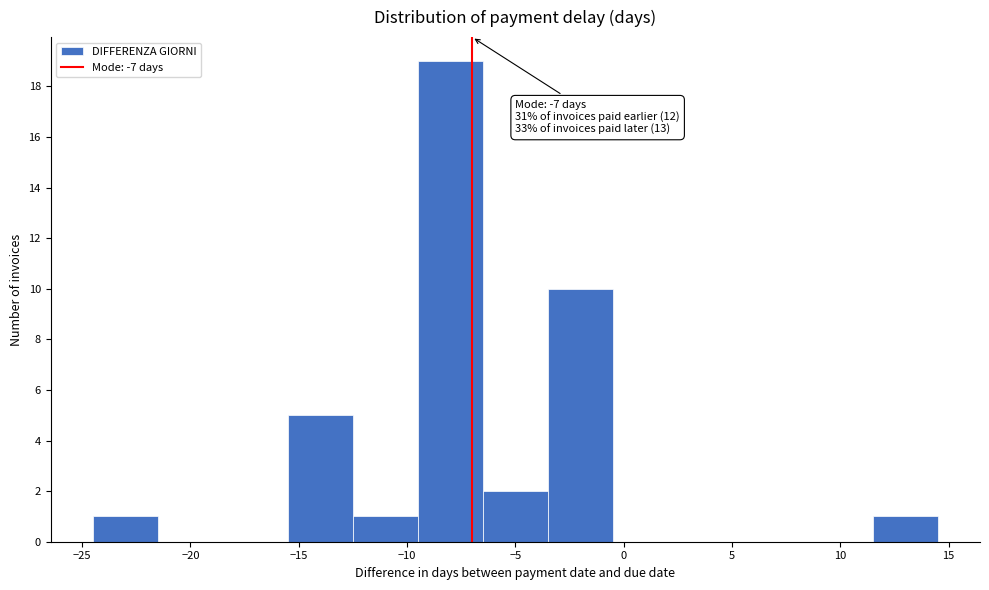

Over which range of the x-axis is the bar tallest?

-9.5 to -6.5